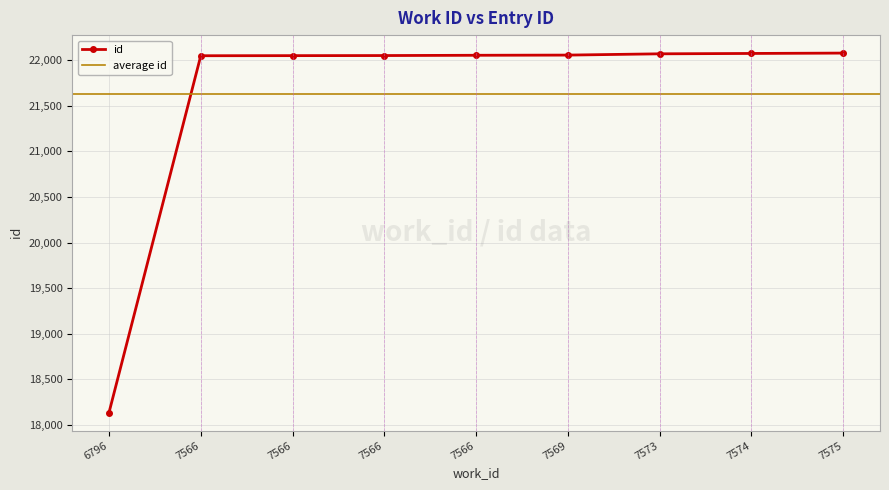

Reading right to left, what are all the values shown in this chart?

22077	22073	22069	22055	22053	22050	22049	22048	18136